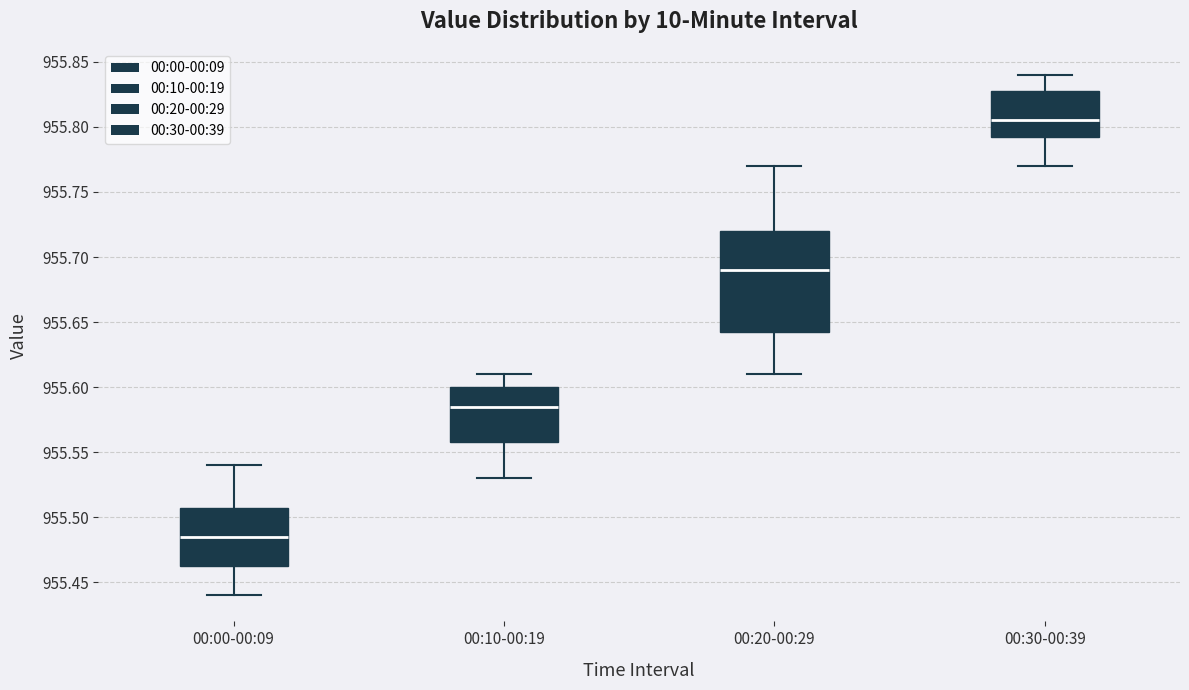

Which box is the tallest, from its lower edge to its upper edge?

00:20-00:29